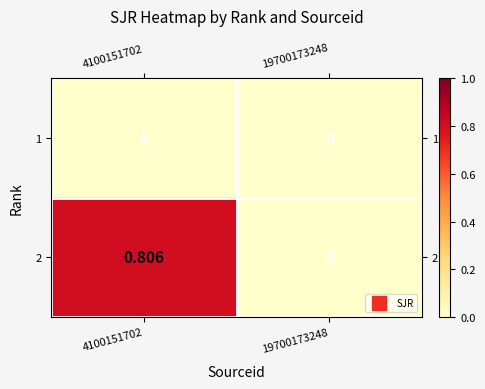

Count the number of data series in this chart.

2